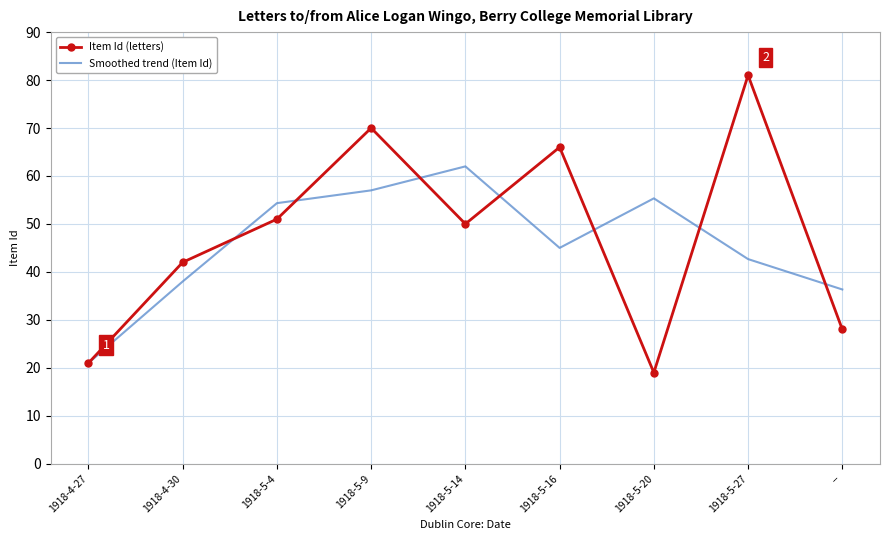

What is the approximate value of Item Id (letters) at --?

28.0